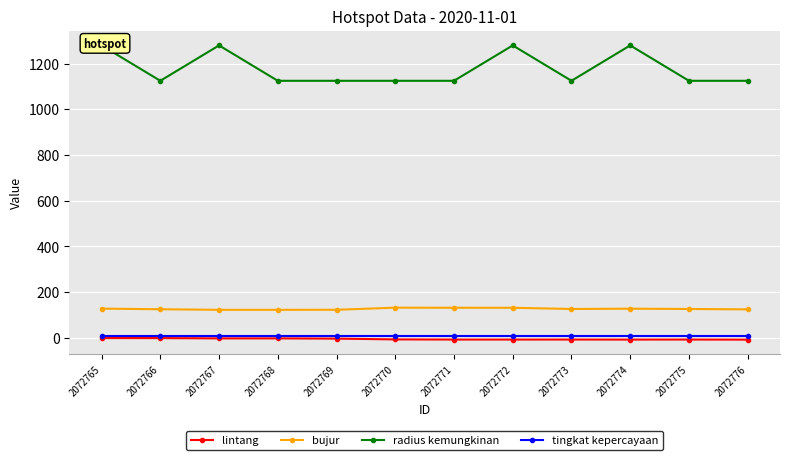

What is the difference between the bujur values at 2072766 and 2072772?

6.4